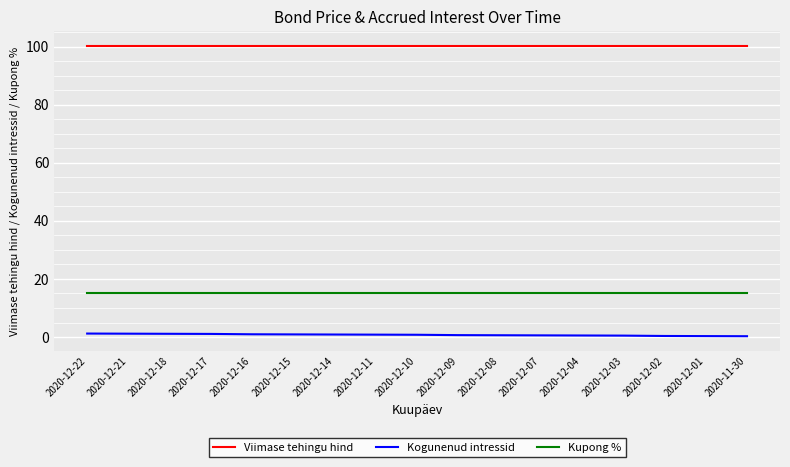

At 2020-11-30, list the series in order from smallest to largest.

Kogunenud intressid, Kupong %, Viimase tehingu hind